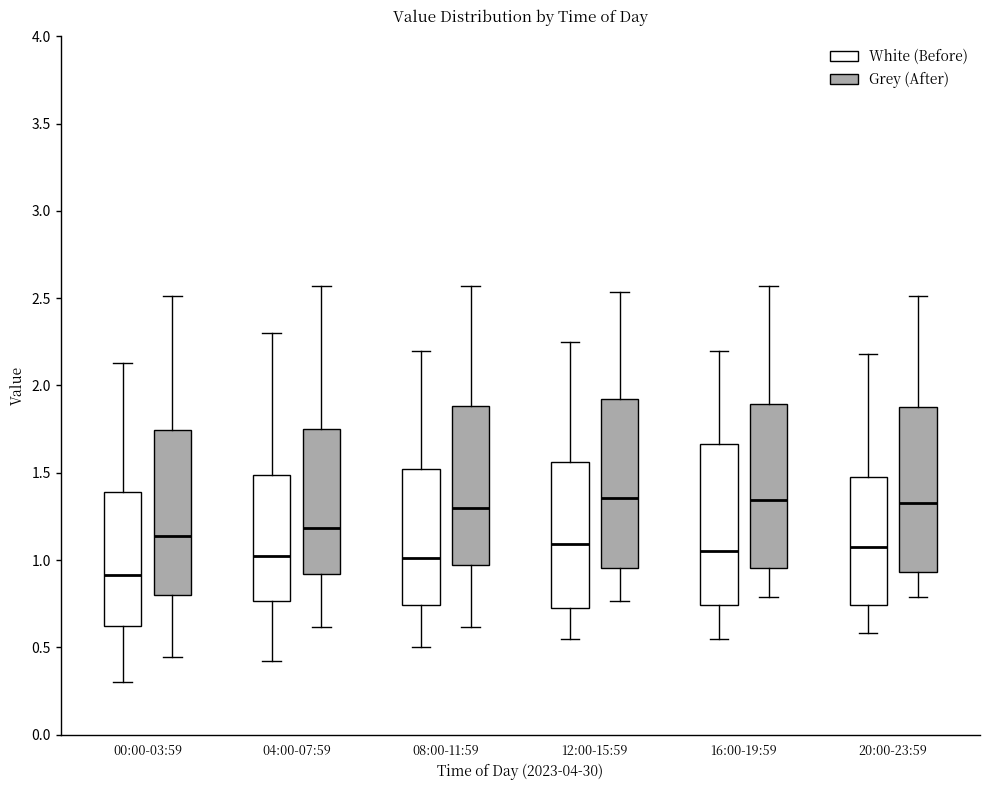

Reading left to right, read every box against the y-axis: the position of its median line, the range the box covers, and the ends of its whiskers. The values are not printed on the chart, so give them approximately, as read against the axis.

00:00-03:59 (White (Before)): median 0.90, box 0.60 to 1.40, whiskers 0.30 to 2.15
00:00-03:59 (Grey (After)): median 1.15, box 0.80 to 1.75, whiskers 0.45 to 2.50
04:00-07:59 (White (Before)): median 1.05, box 0.75 to 1.50, whiskers 0.40 to 2.30
04:00-07:59 (Grey (After)): median 1.20, box 0.90 to 1.75, whiskers 0.60 to 2.55
08:00-11:59 (White (Before)): median 1.00, box 0.75 to 1.50, whiskers 0.50 to 2.20
08:00-11:59 (Grey (After)): median 1.30, box 0.95 to 1.90, whiskers 0.60 to 2.55
12:00-15:59 (White (Before)): median 1.10, box 0.75 to 1.55, whiskers 0.55 to 2.25
12:00-15:59 (Grey (After)): median 1.35, box 0.95 to 1.90, whiskers 0.75 to 2.55
16:00-19:59 (White (Before)): median 1.05, box 0.75 to 1.65, whiskers 0.55 to 2.20
16:00-19:59 (Grey (After)): median 1.35, box 0.95 to 1.90, whiskers 0.80 to 2.55
20:00-23:59 (White (Before)): median 1.10, box 0.75 to 1.50, whiskers 0.60 to 2.20
20:00-23:59 (Grey (After)): median 1.30, box 0.95 to 1.90, whiskers 0.80 to 2.50